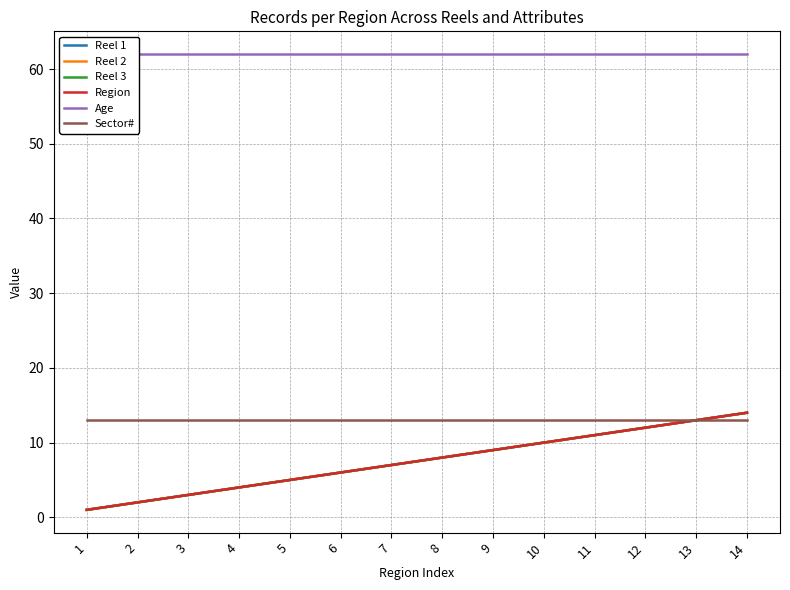

Between 1 and 6, which series saw the biggest shift?

Reel 1